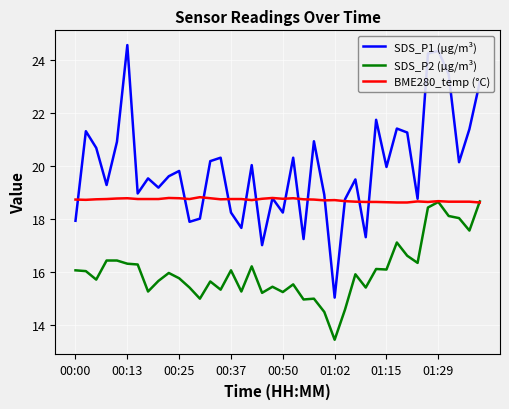

What is the maximum value shown in the chart?

24.6